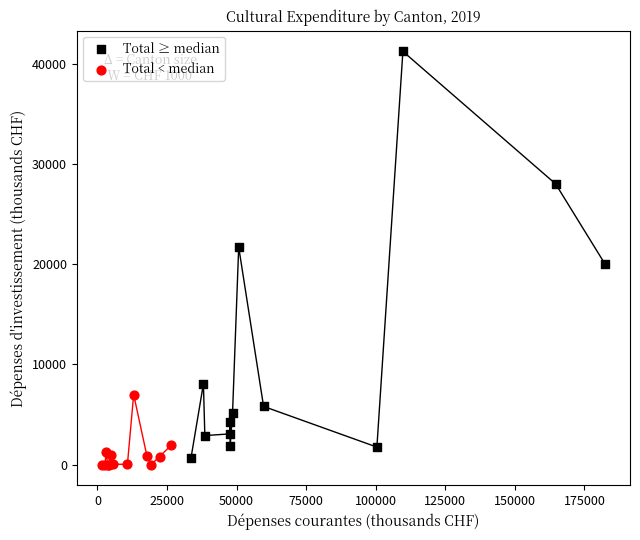

Which series has the largest Y range (max minus min)?

Total ≥ median